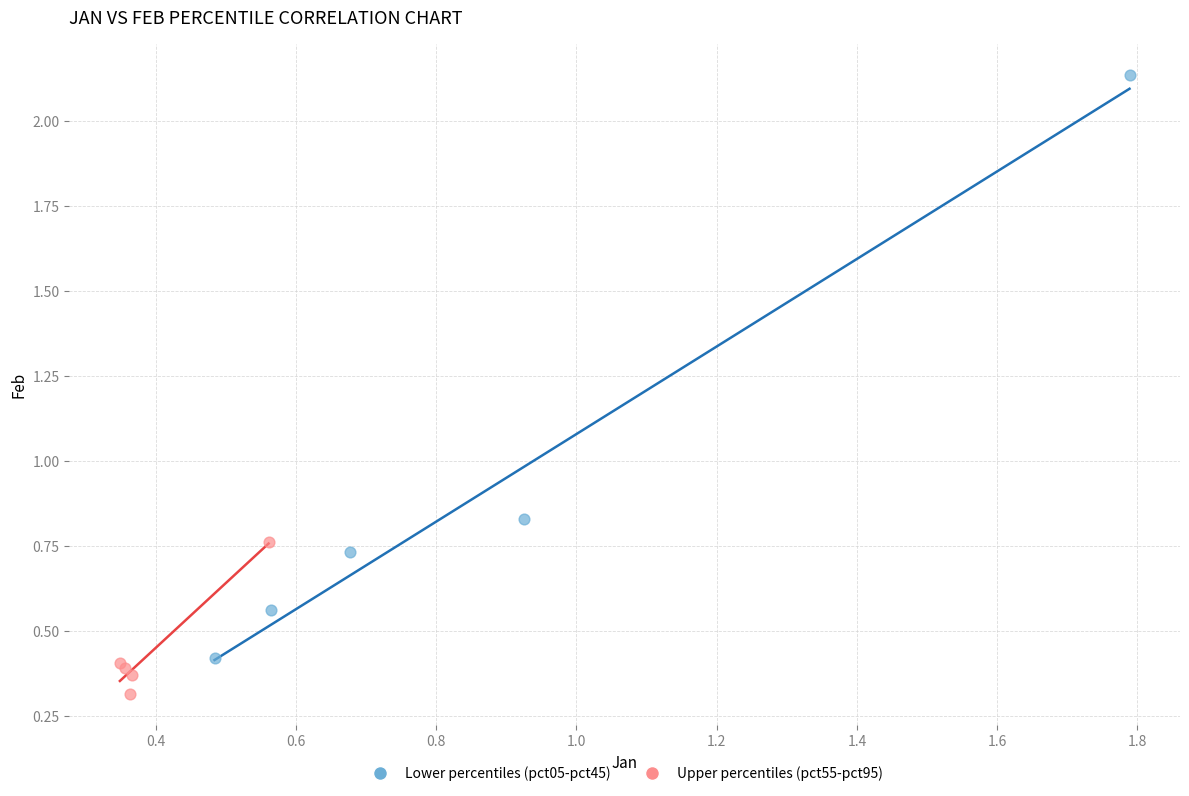

Which series has the widest spread of Y values?

Lower percentiles (pct05-pct45)